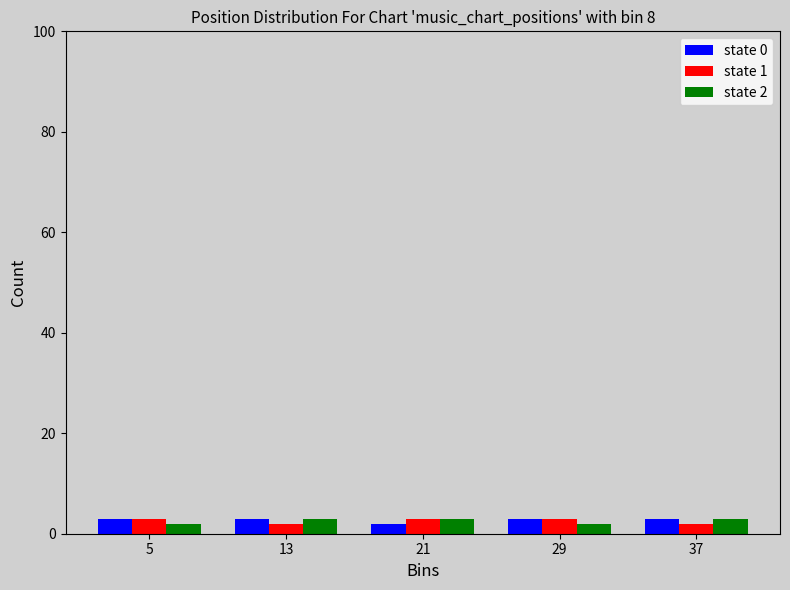

Reading left to right, what are all the values shown in this chart?

state 0: 5=3	13=3	21=2	29=3	37=3
state 1: 5=3	13=2	21=3	29=3	37=2
state 2: 5=2	13=3	21=3	29=2	37=3